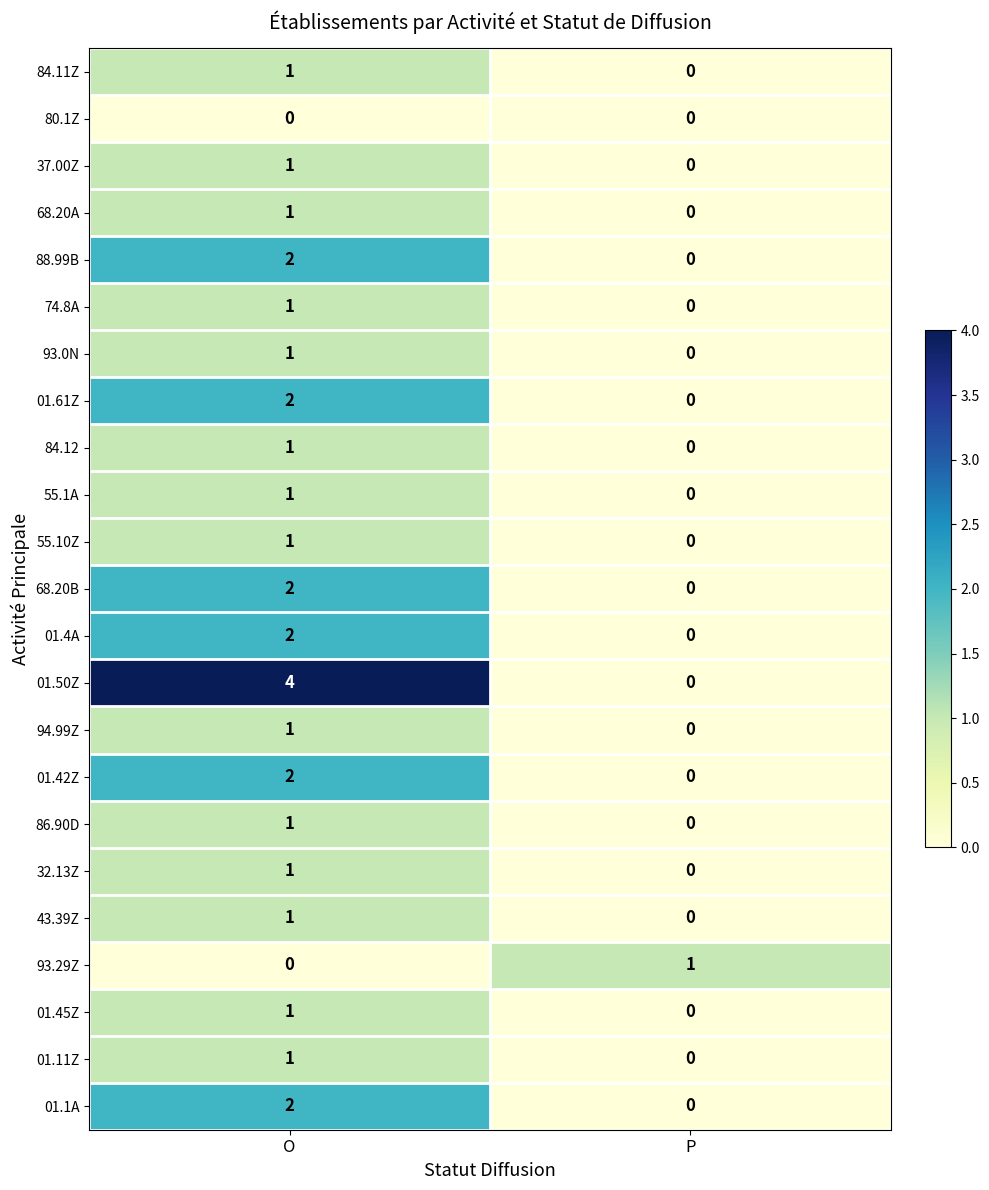

Which series has the widest spread of values?

01.50Z